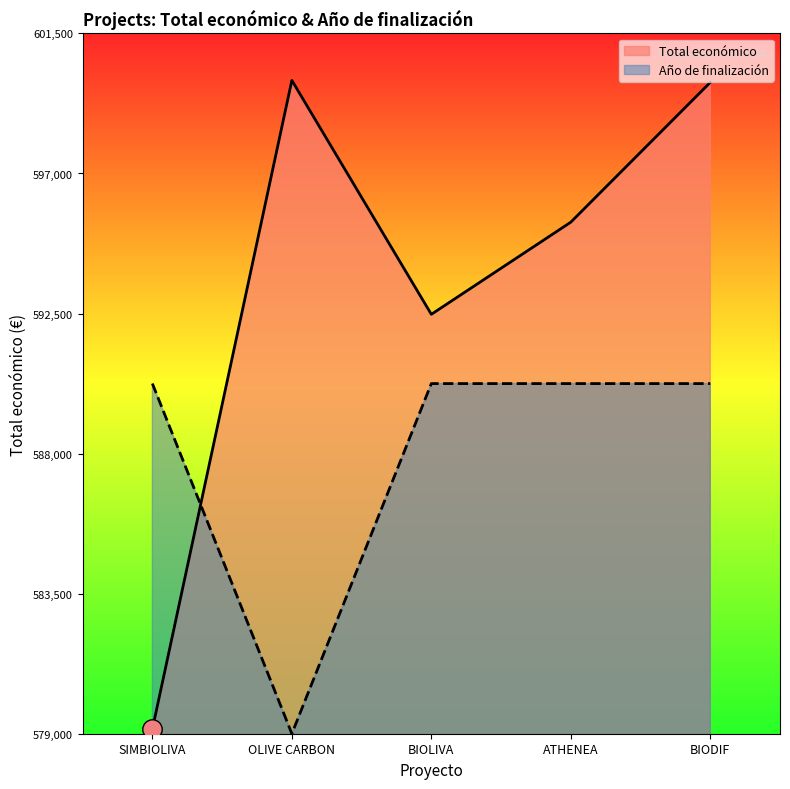

Which series has the widest spread of values?

Total económico